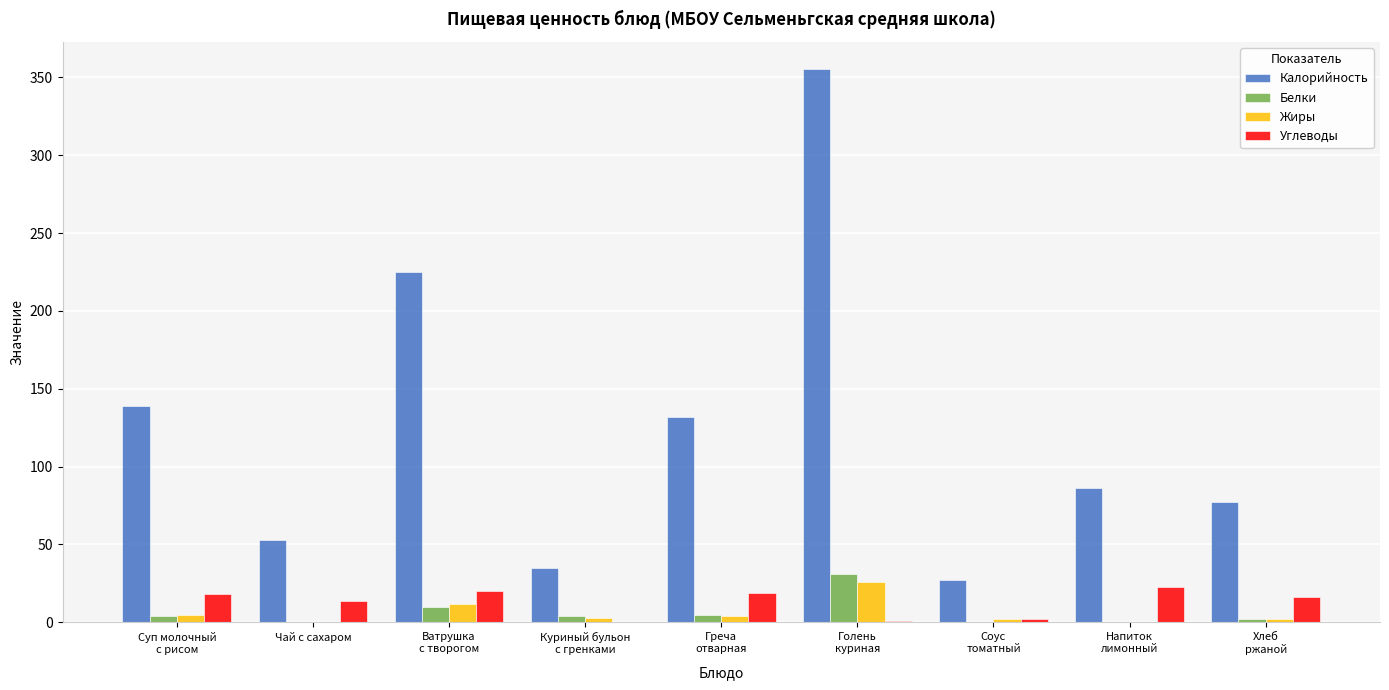

Where does the Калорийность series first go above 86?

Суп молочный
с рисом